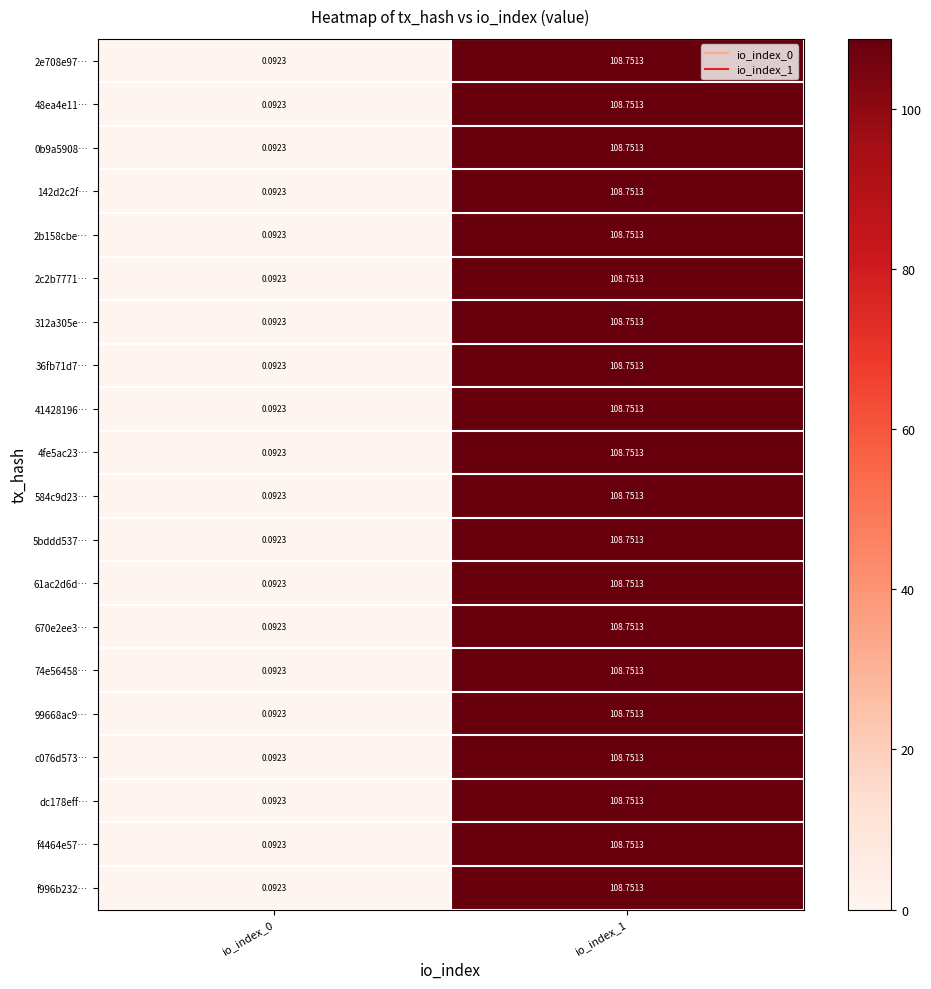

Which category has the lowest value across all series?

io_index_0